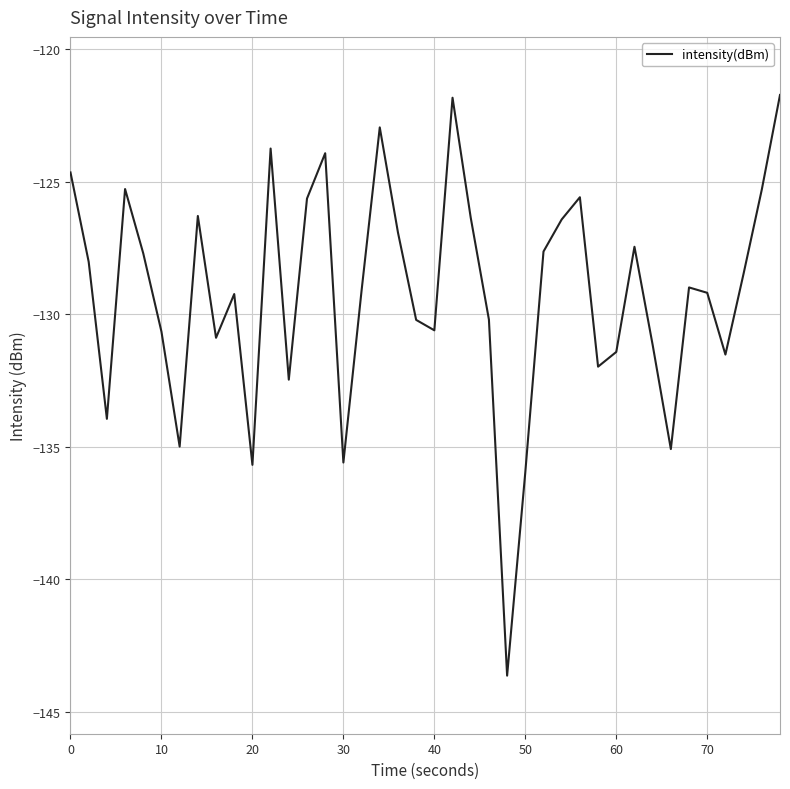

What is the smallest value displayed?

-143.6